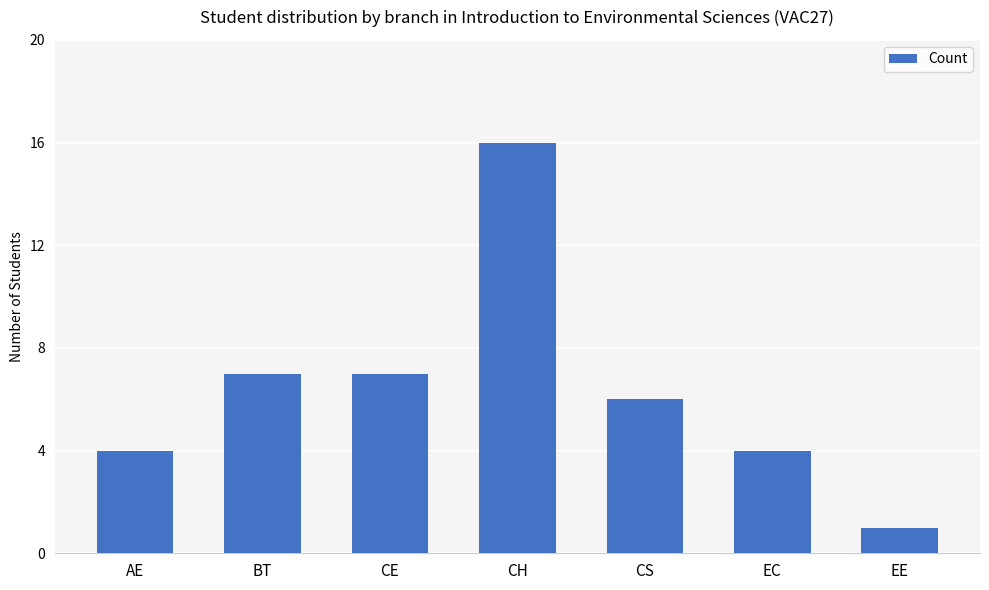

True or false: the data shows 4 at BT.

False